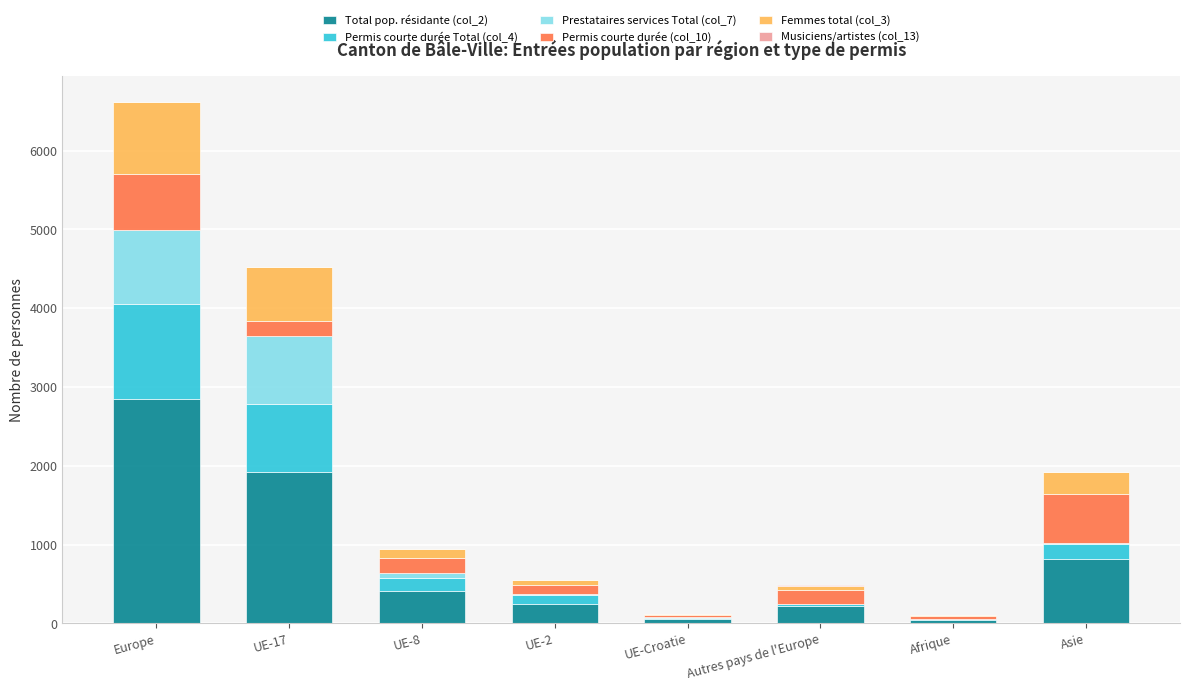

Count the number of data series in this chart.

6